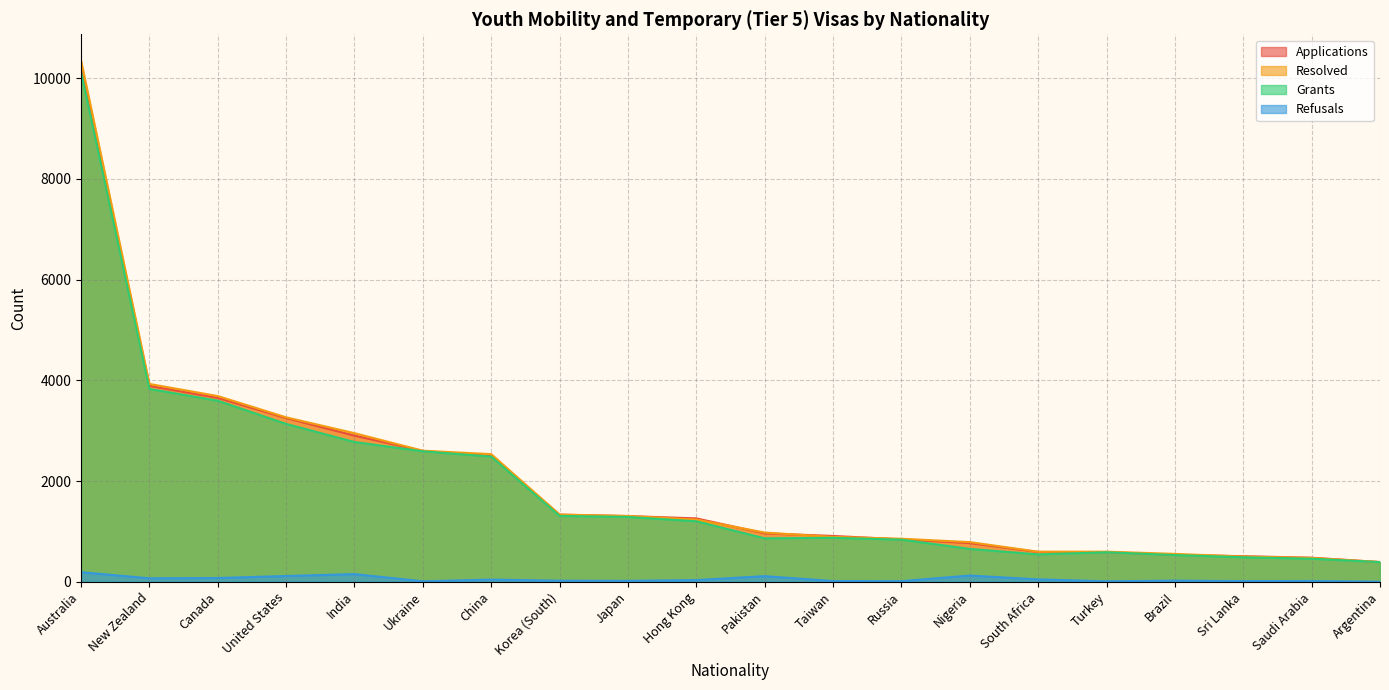

What is the label of the 12th point from the left?

Taiwan